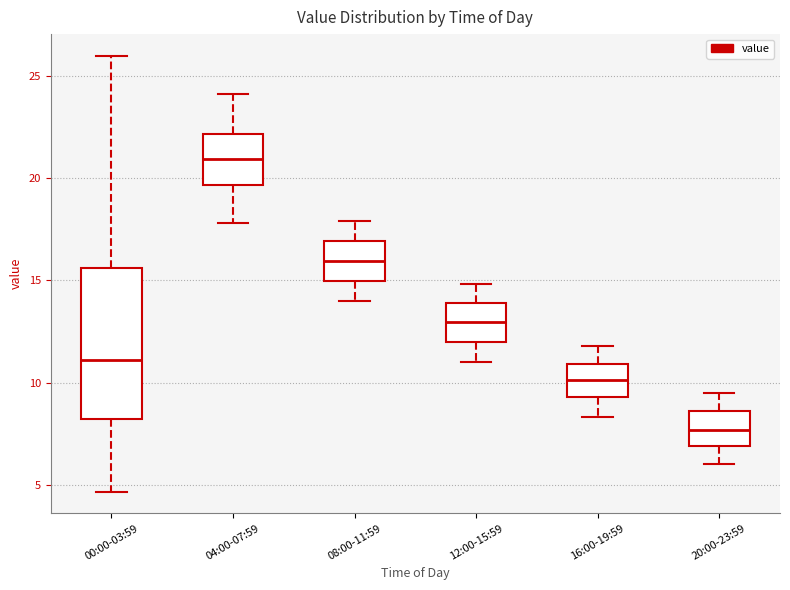

Reading left to right, read every box against the y-axis: the position of its median line, the range the box covers, and the ends of its whiskers. The values are not printed on the chart, so give them approximately, as read against the axis.

00:00-03:59: median 11.0, box 8.0 to 15.5, whiskers 4.5 to 26.0
04:00-07:59: median 21.0, box 19.5 to 22.0, whiskers 18.0 to 24.0
08:00-11:59: median 16.0, box 15.0 to 17.0, whiskers 14.0 to 18.0
12:00-15:59: median 13.0, box 12.0 to 14.0, whiskers 11.0 to 15.0
16:00-19:59: median 10.0, box 9.5 to 11.0, whiskers 8.5 to 12.0
20:00-23:59: median 7.5, box 7.0 to 8.5, whiskers 6.0 to 9.5